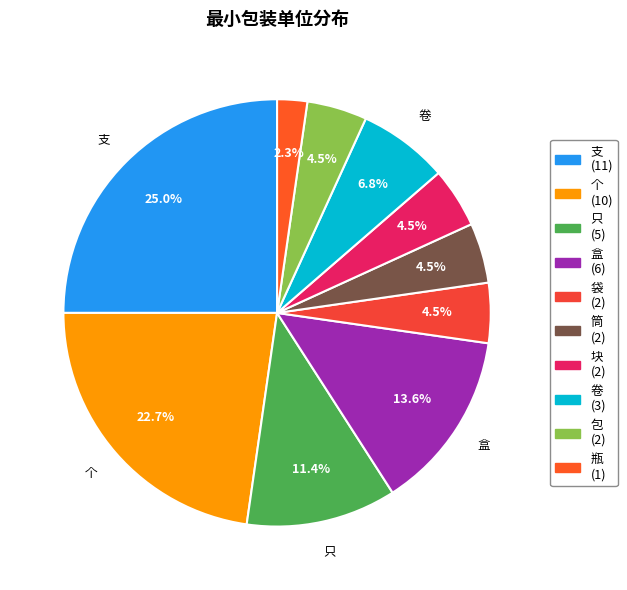

How many segments does this pie chart have?

10